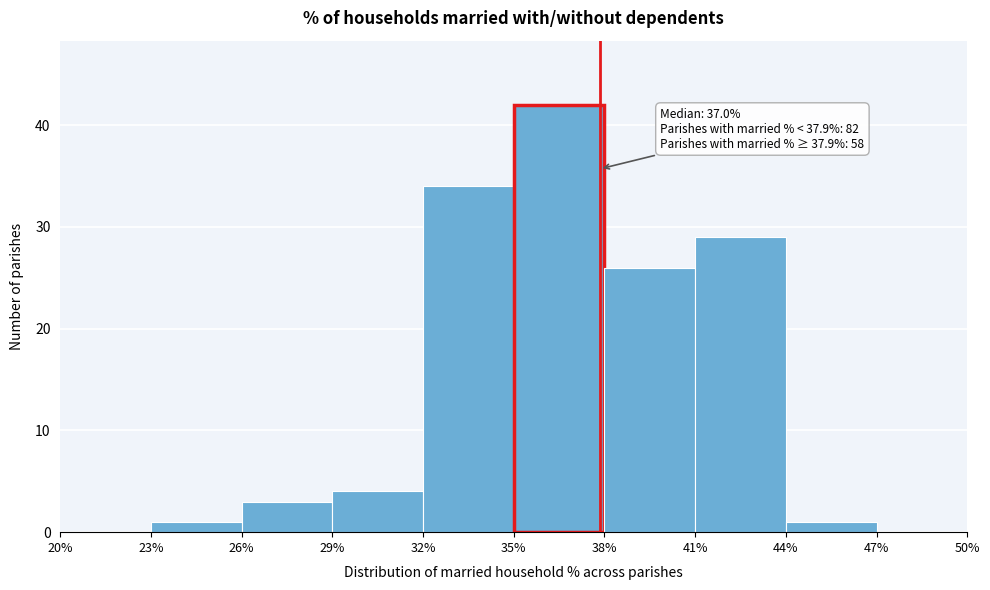

Which range on the x-axis has the tallest bar?

35% to 38%